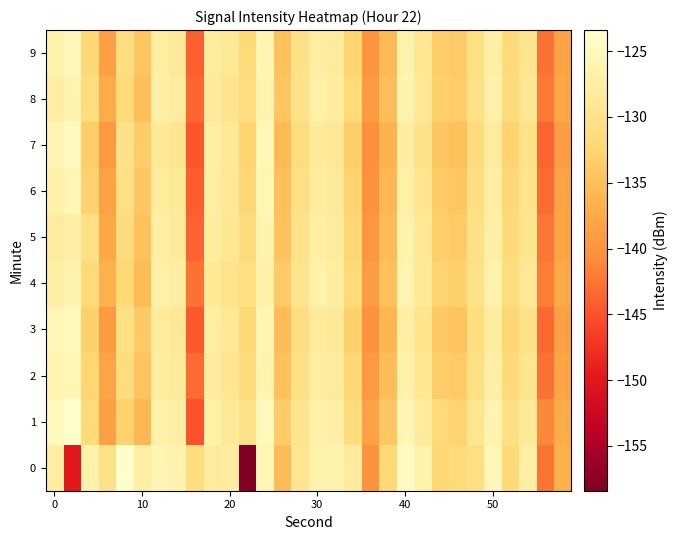

Rank the series by their maximum value, from highest to lowest.

1, 0, 7, 3, 9, 6, 2, 4, 5, 8